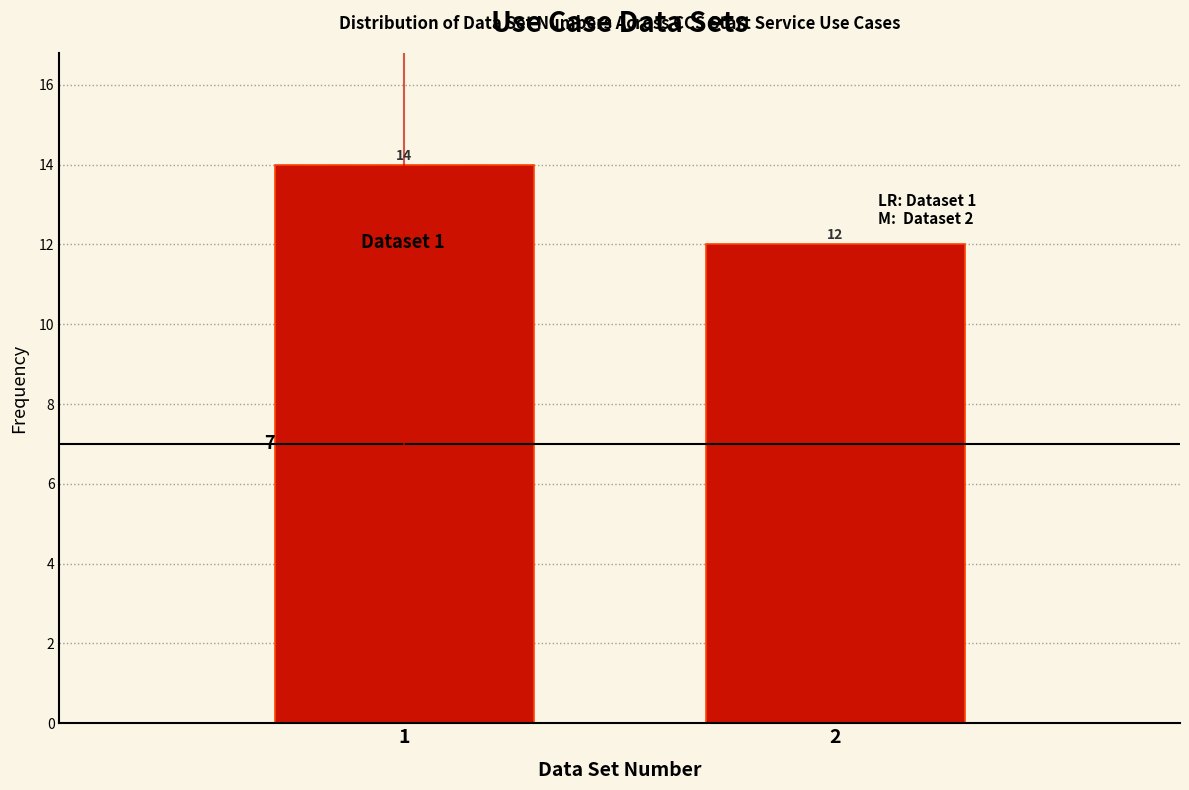

Reading left to right, extract all data points from this chart.

1=14	2=12